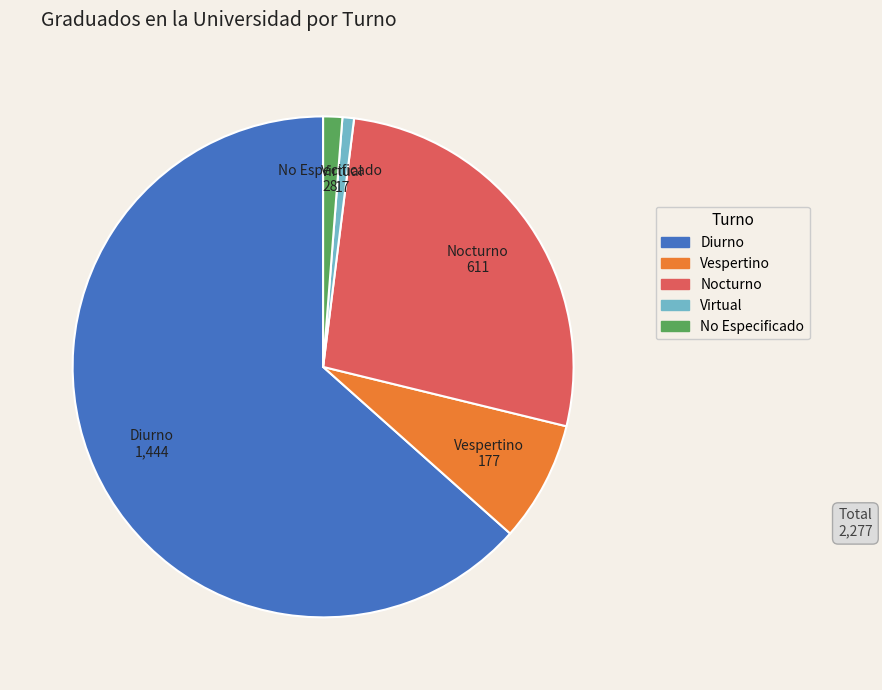

How many slices are in this pie chart?

5